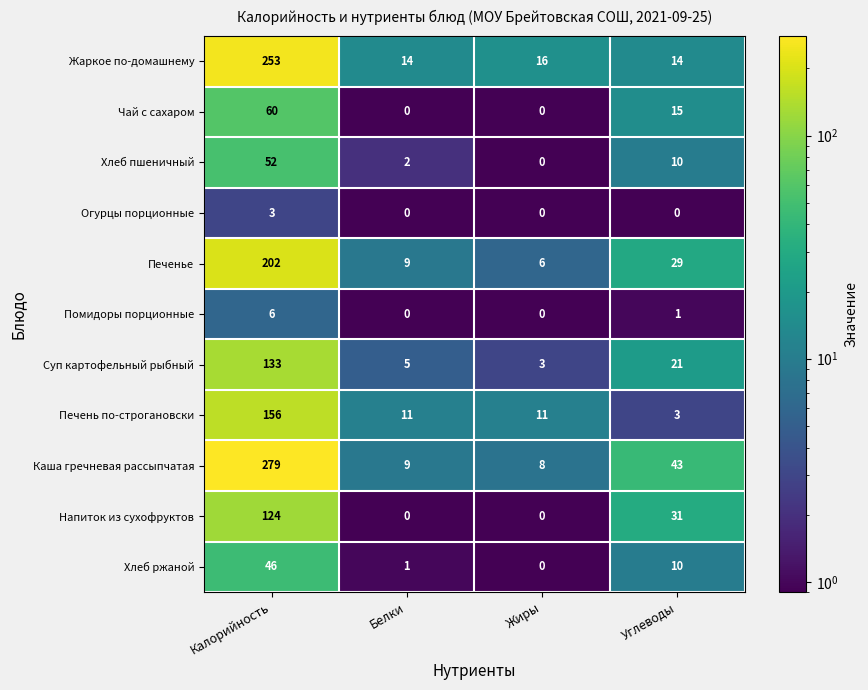

Between Белки and Жиры, which series saw the biggest shift?

Печенье